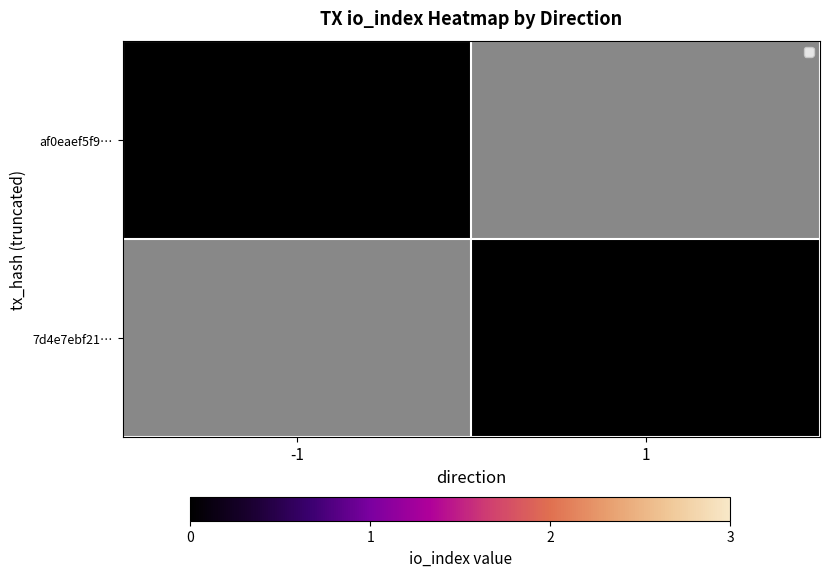

List the series in order of their peak value, lowest first.

af0eaef5f9e2a78e65126c5547d28d648c7212d, 7d4e7ebf21408abb7712efbf03ff45f928481ed